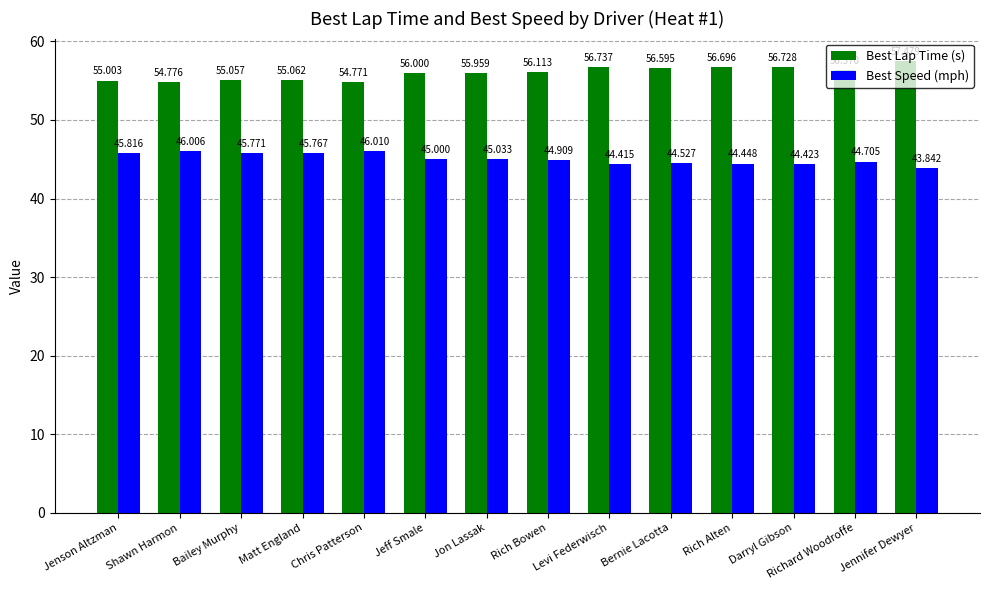

Is it true that Best Speed (mph) equals 15.6 at Bailey Murphy?

False